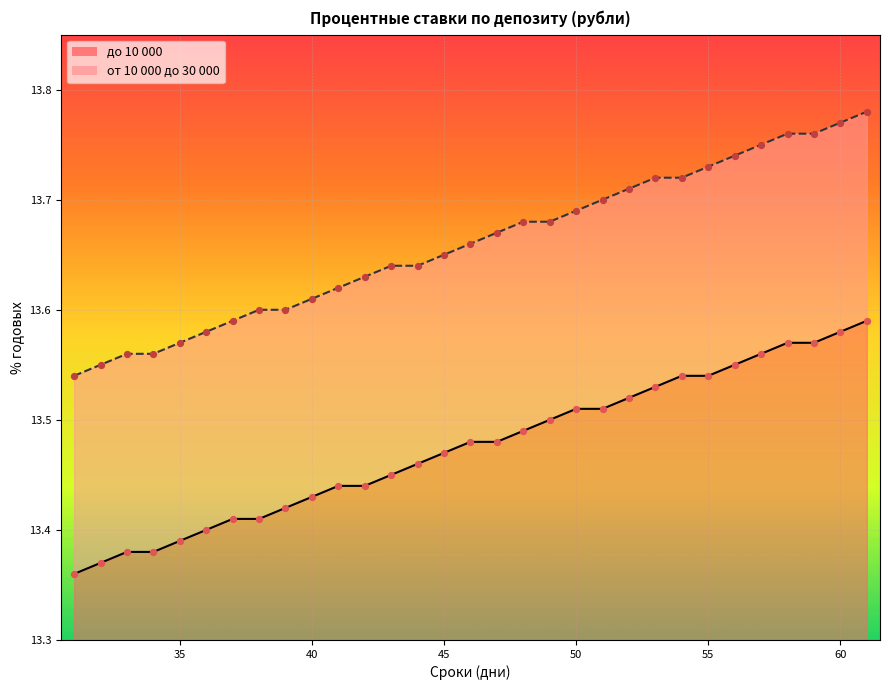

Is the value of от 10 000 до 30 000 at 52 greater than the value of до 10 000 at 41?

Yes